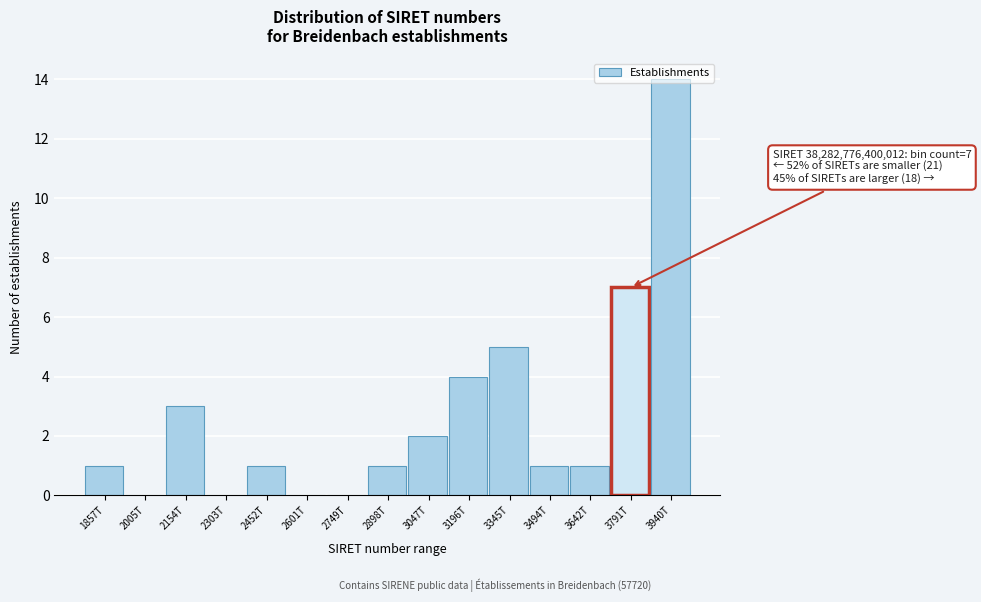

The value at 2601T is 0. True or false?

True